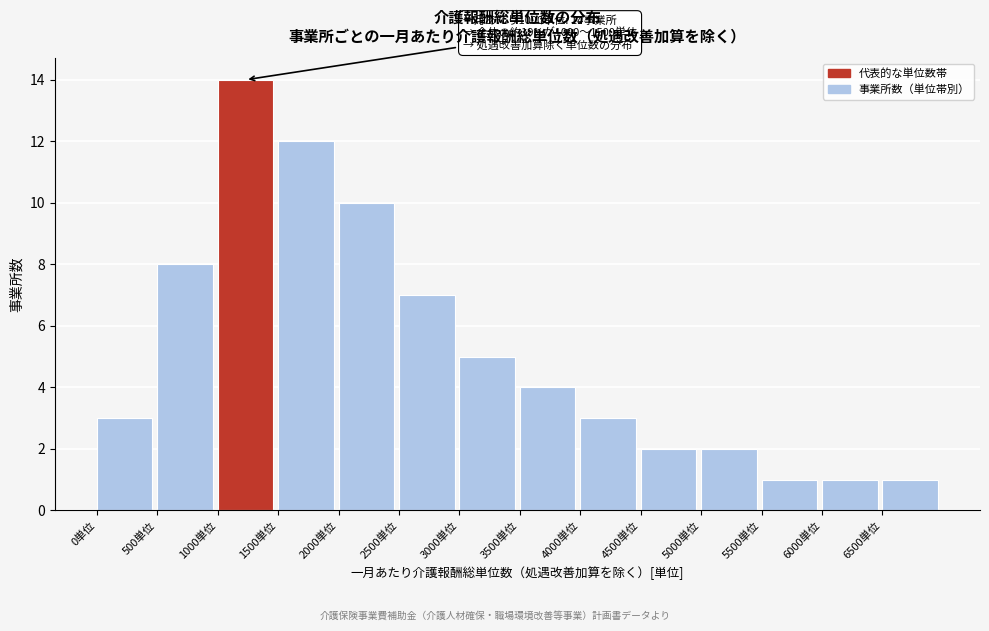

Reading left to right, extract all data points from this chart.

0単位=3	500単位=8	1000単位=14	1500単位=12	2000単位=10	2500単位=7	3000単位=5	3500単位=4	4000単位=3	4500単位=2	5000単位=2	5500単位=1	6000単位=1	6500単位=1